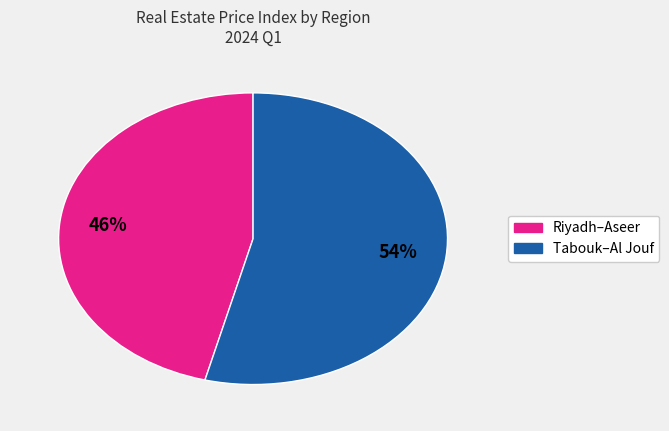

To the nearest percent, what is the difference between the largest and smallest slice percentages?

8%